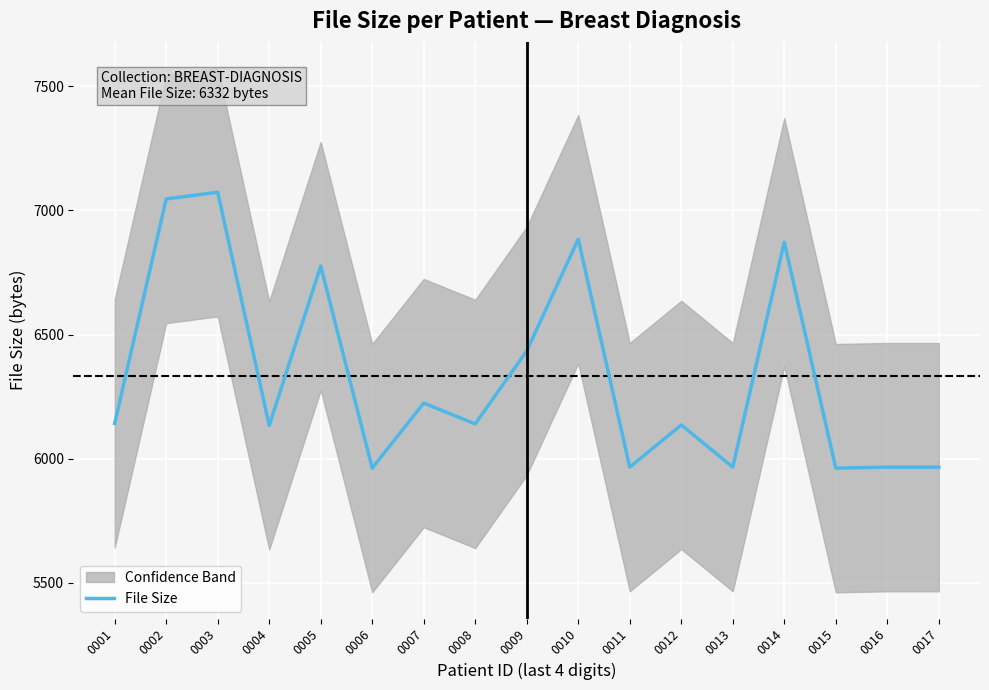

Rank the categories by value from lowest to highest.

0006, 0015, 0011, 0013, 0016, 0017, 0004, 0012, 0008, 0001, 0007, 0009, 0005, 0014, 0010, 0002, 0003